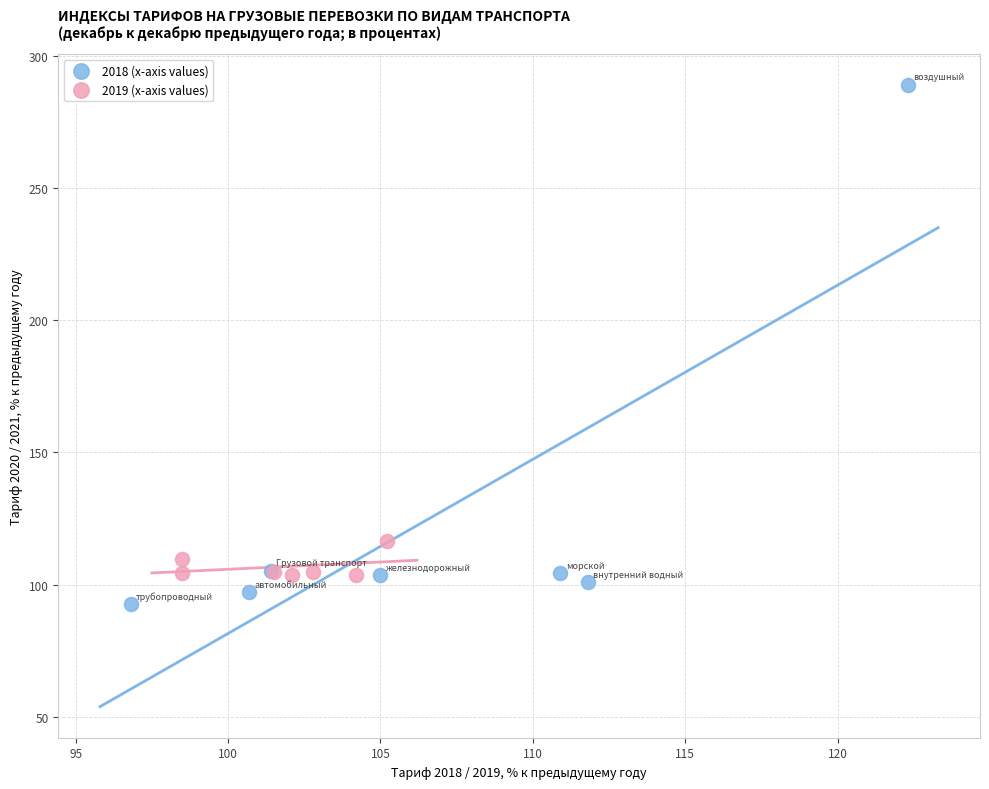

Which series has the largest Y range (max minus min)?

2018 (x-axis values)